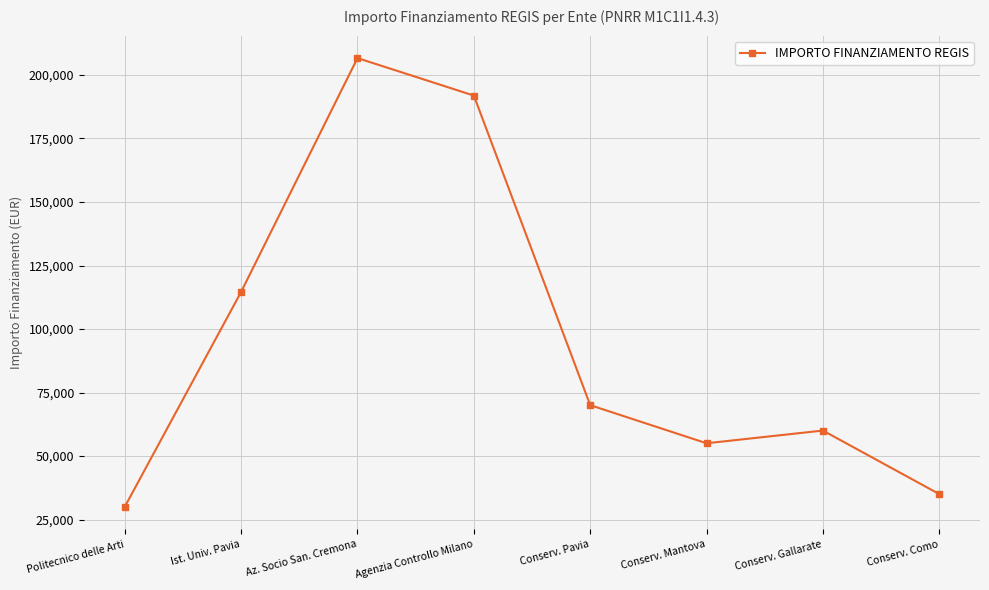

Where is the first local minimum?

Conserv. Mantova